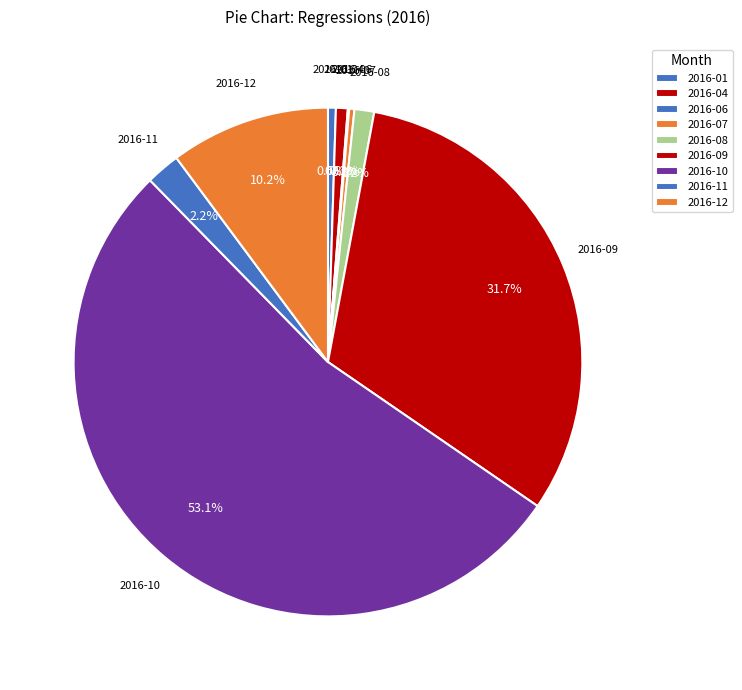

What percentage is the 2016-04 slice, to the nearest percent?

1%